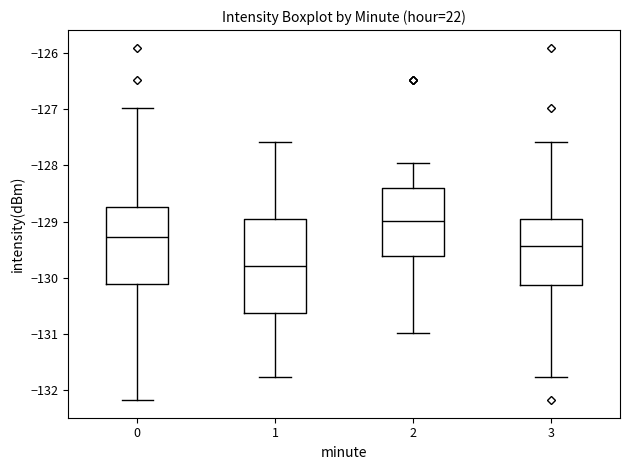

Where does the lower whisker of the box at x = 1 end on the y-axis? The values are not printed on the chart, so give them approximately, as read against the axis.

-131.8